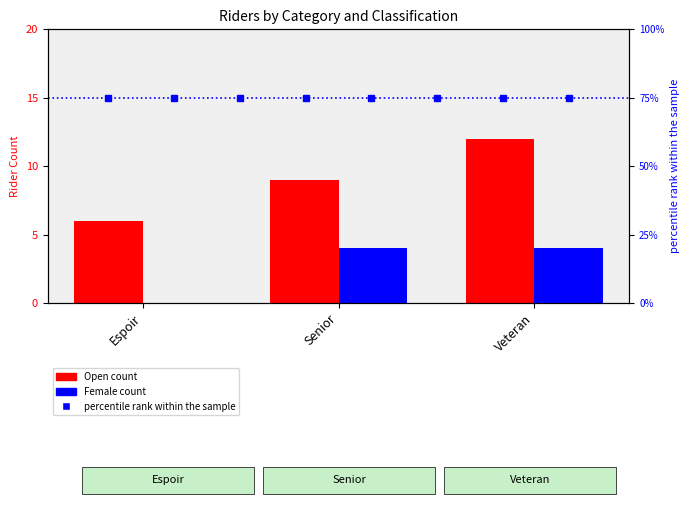

Which label corresponds to the largest value in the chart?

Veteran